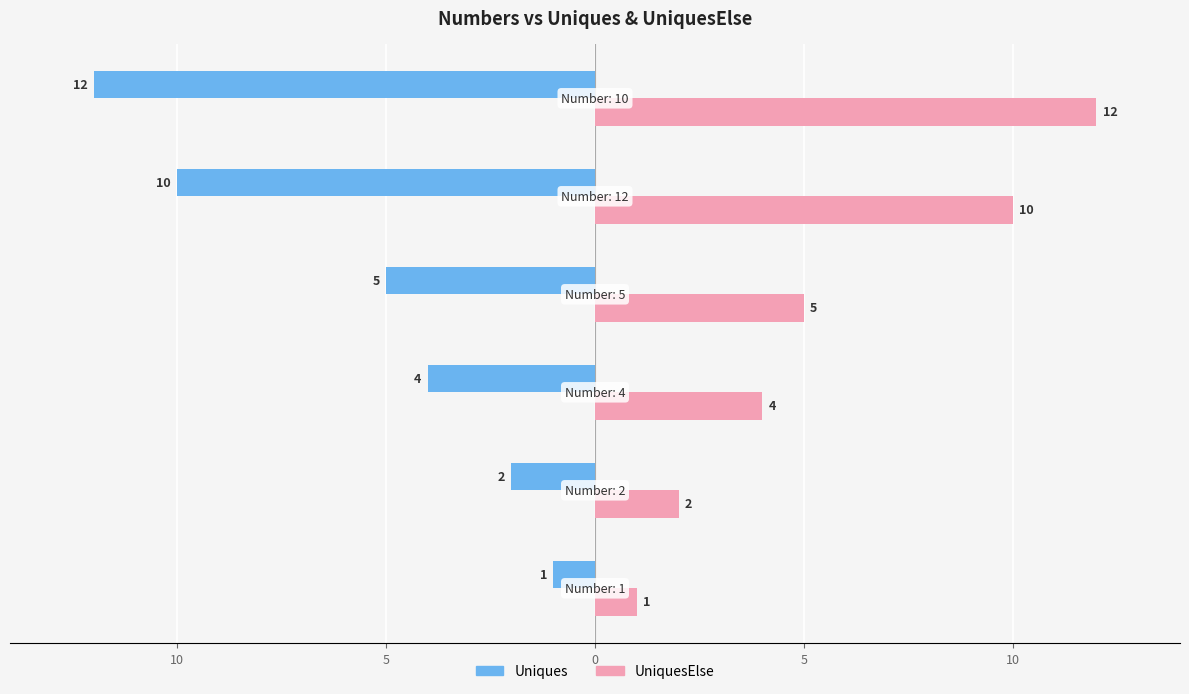

Which category has the lowest value across all series?

10